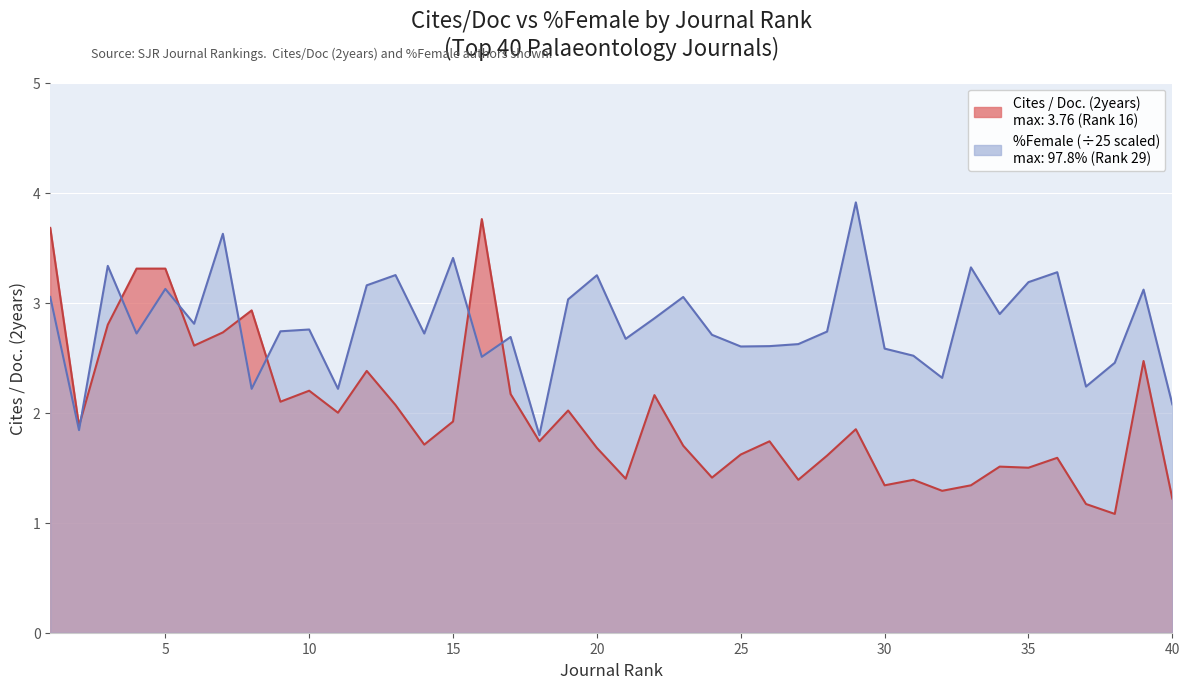

Rank the categories by Cites / Doc. (2years) value from lowest to highest.

38, 37, 40, 32, 30, 33, 27, 31, 21, 24, 35, 34, 36, 28, 25, 20, 23, 14, 18, 26, 29, 2, 15, 11, 19, 13, 9, 22, 17, 10, 12, 39, 6, 7, 3, 8, 4, 5, 1, 16